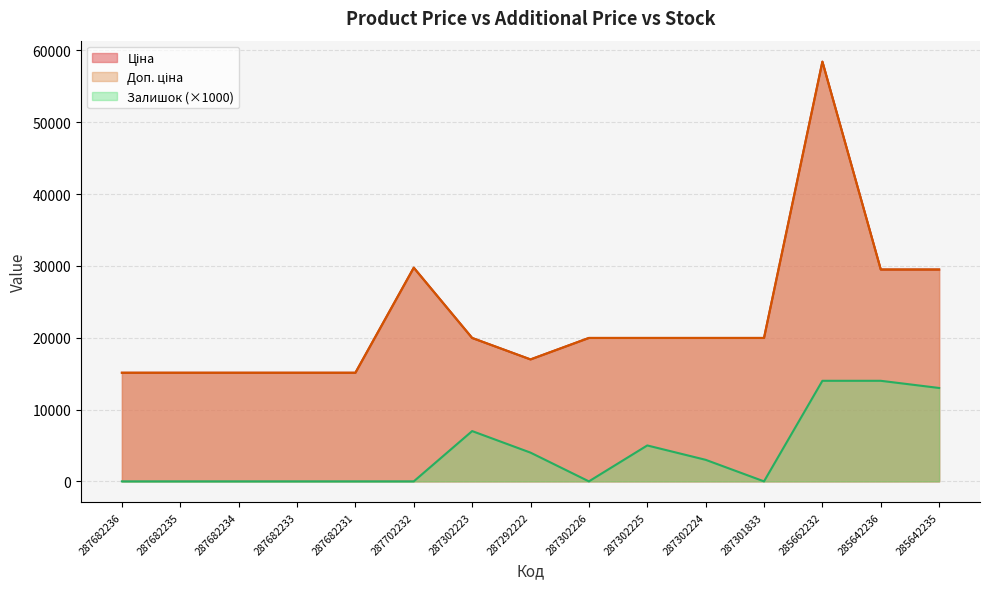

In Ціна, how many points are higher than both neighbors (excluding endpoints)?

2